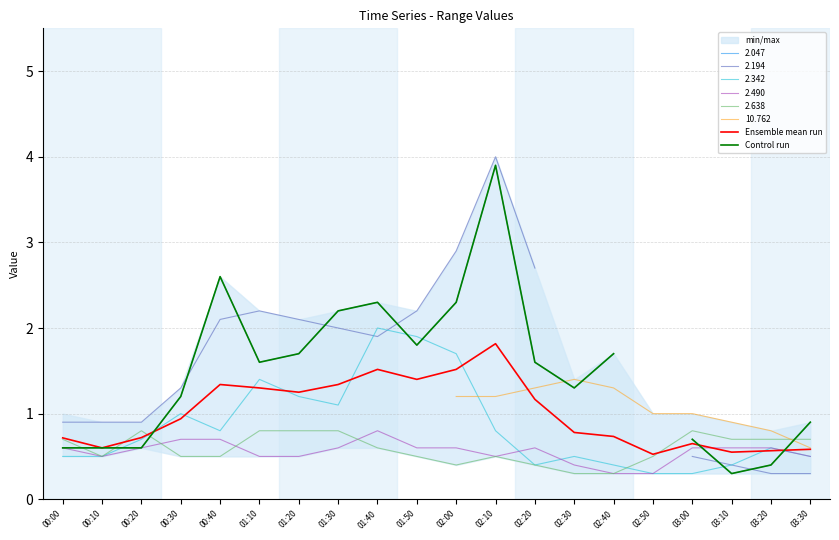

Is the value of Ensemble mean run at 02:30 greater than the value of Control run at 02:50?

No